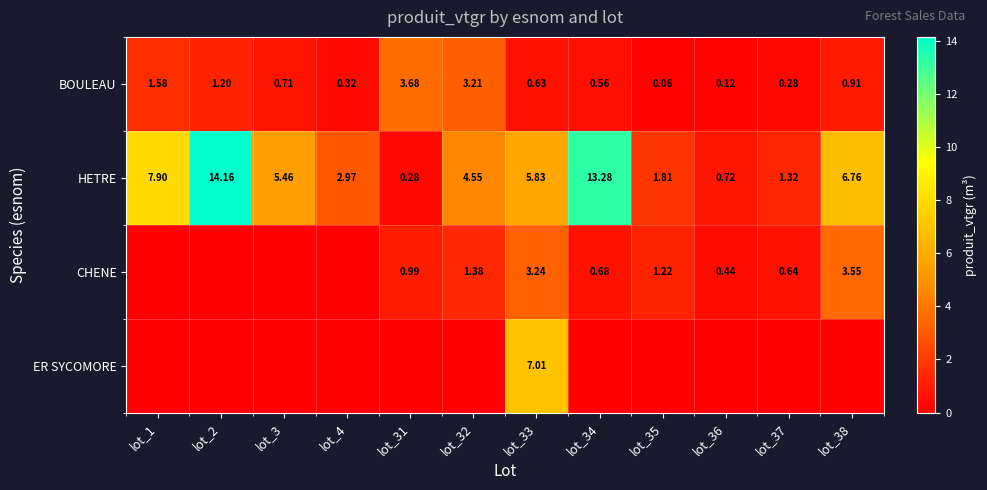

Is the value of BOULEAU at lot_3 greater than the value of HETRE at lot_34?

No